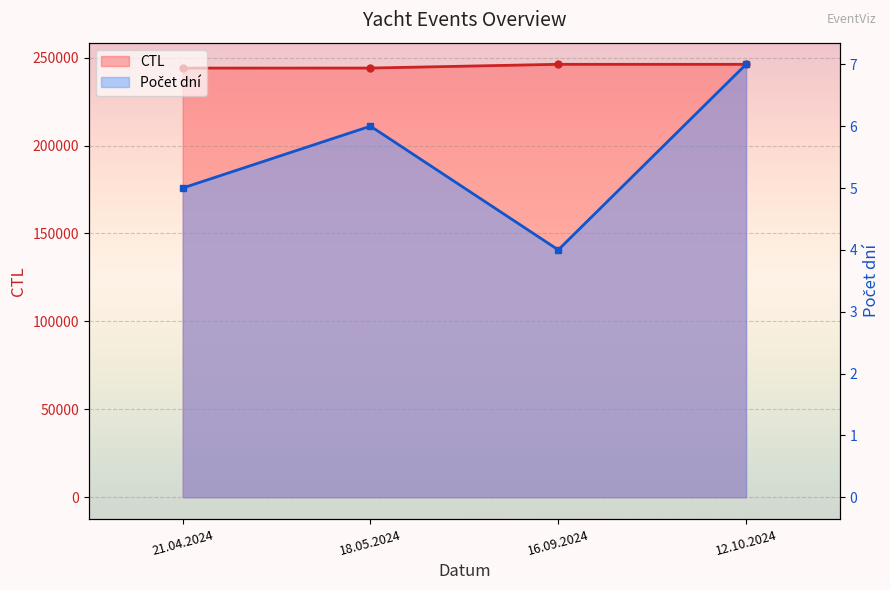

What is the value of the CTL point at the 2nd from the left?

244074